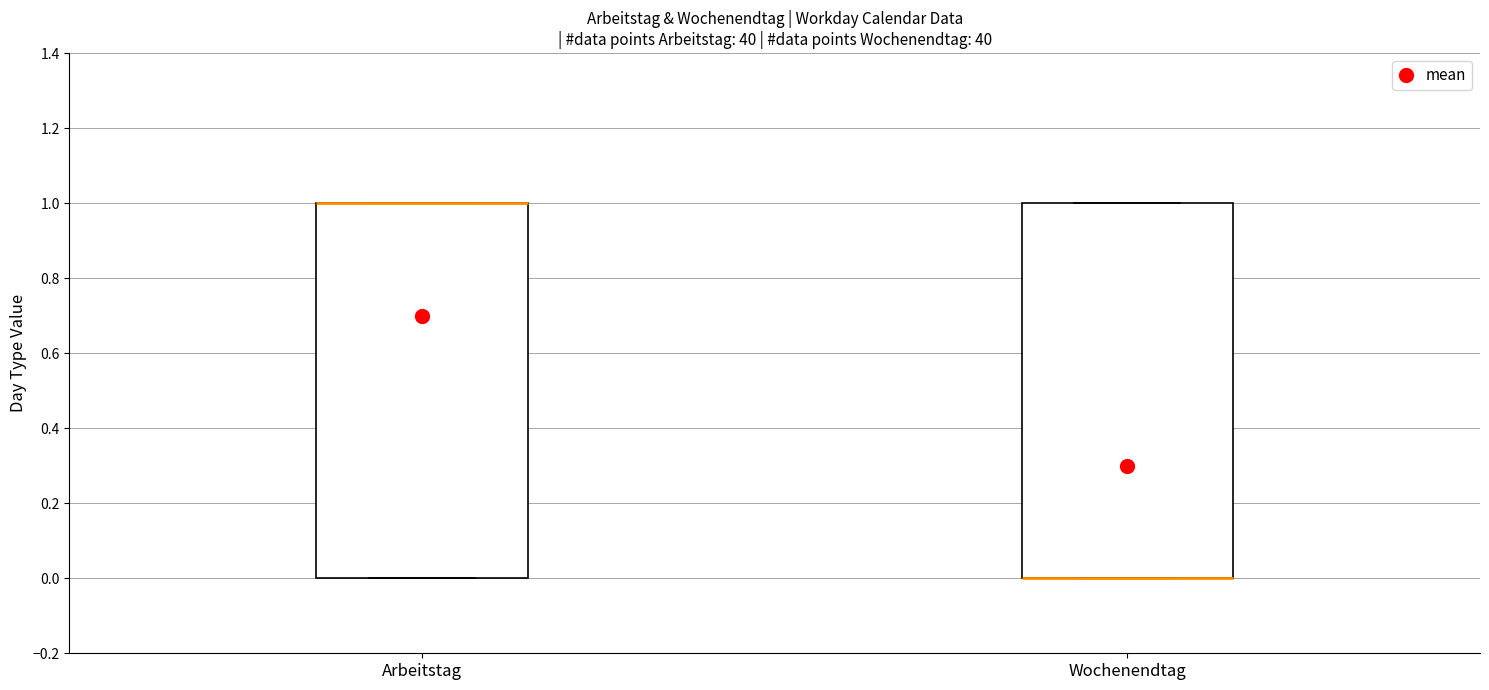

Where is the upper edge of the box for Wochenendtag on the y-axis? The values are not printed on the chart, so give them approximately, as read against the axis.

1